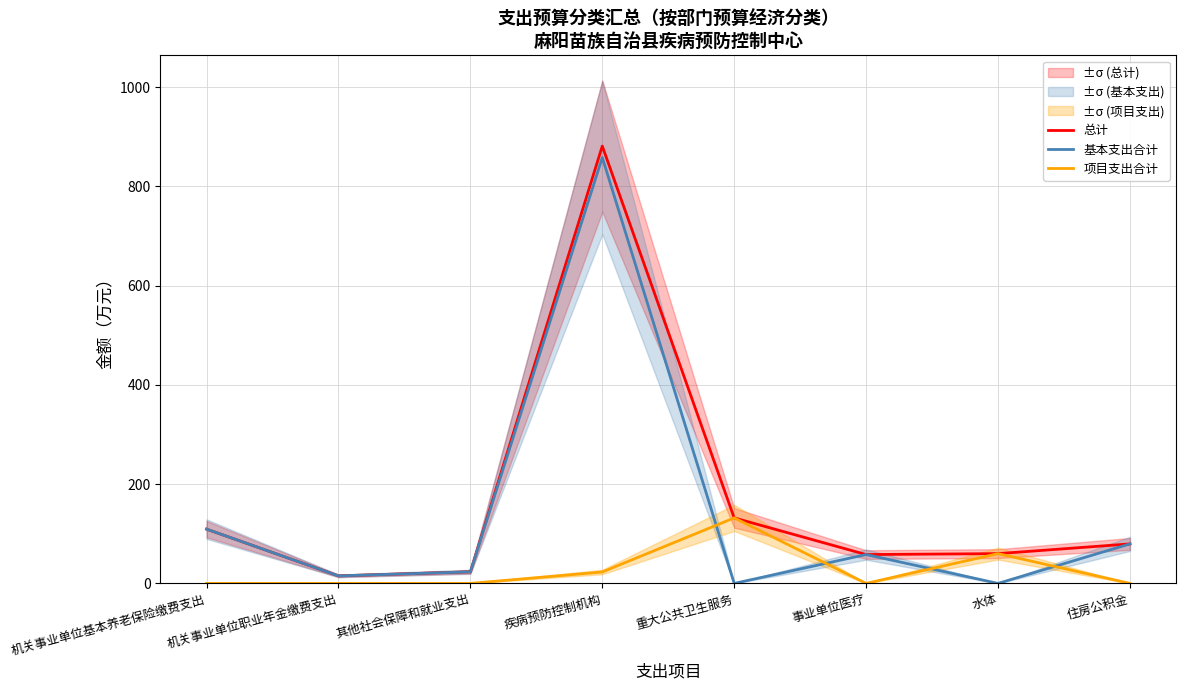

What is the difference between the 基本支出合计 values at 疾病预防控制机构 and 机关事业单位职业年金缴费支出?

843.2